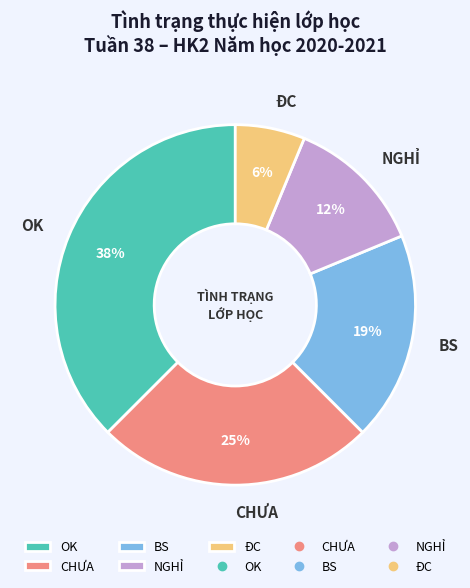

How many segments does this pie chart have?

5